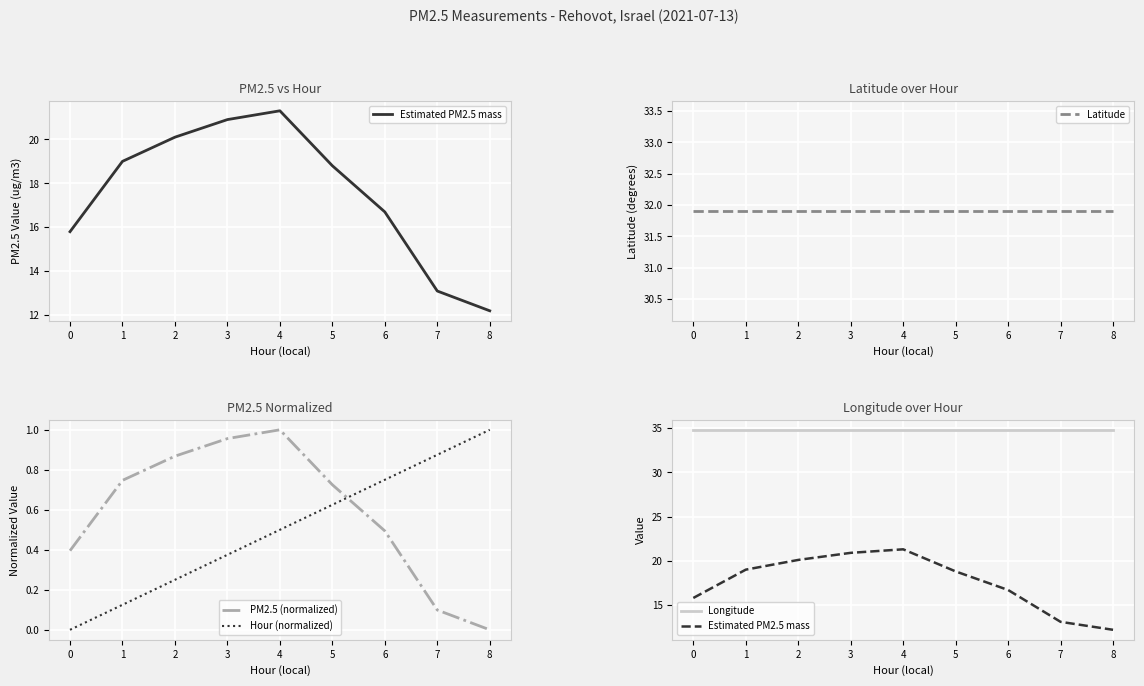

Is it true that Hour (normalized) equals -0.4 at 0?

False